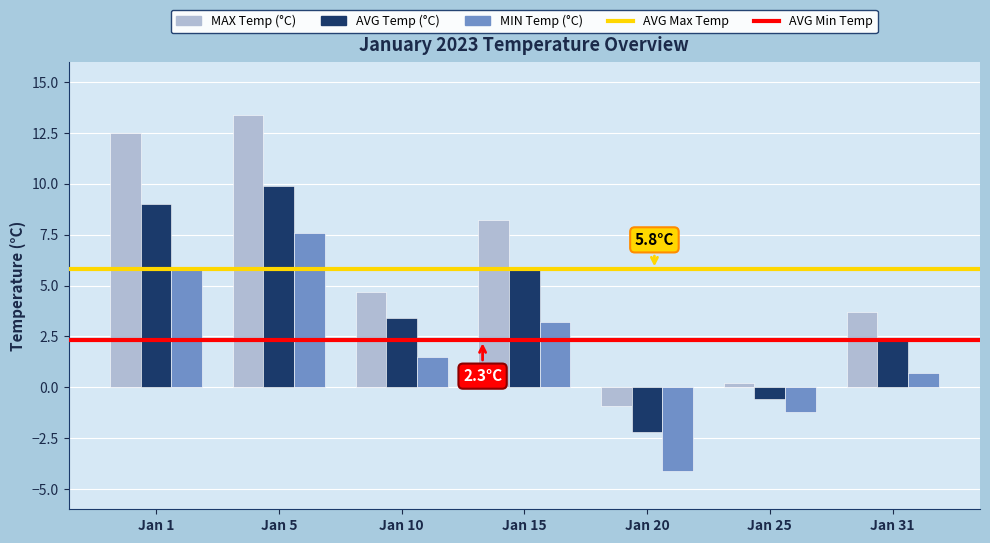

How many bars are there in each group?

3